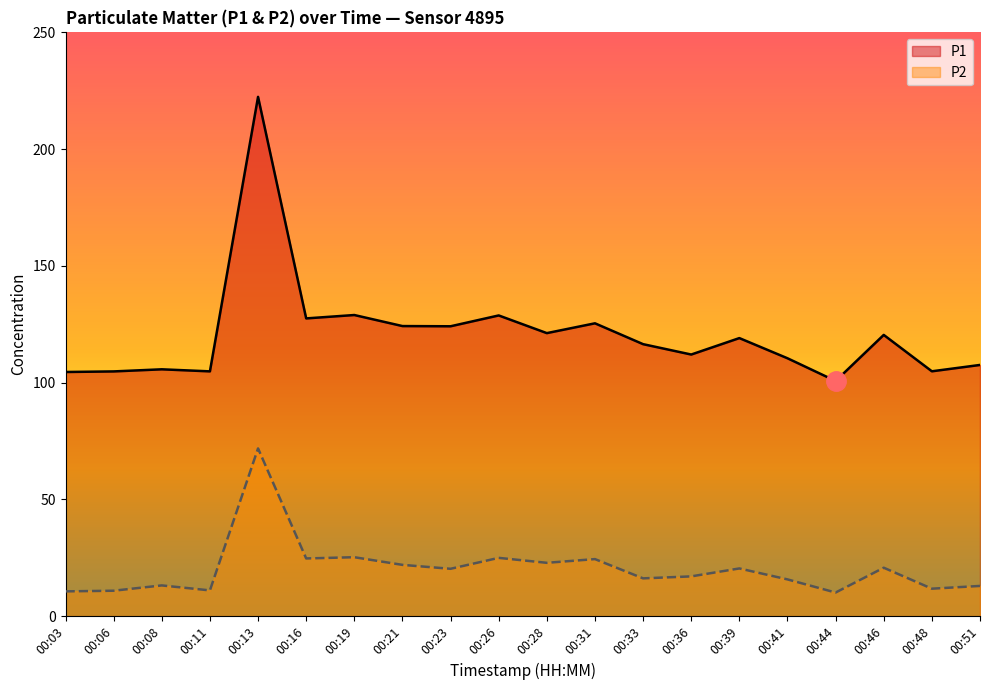

True or false: P2 has more than 1 points higher than both neighbors.

True